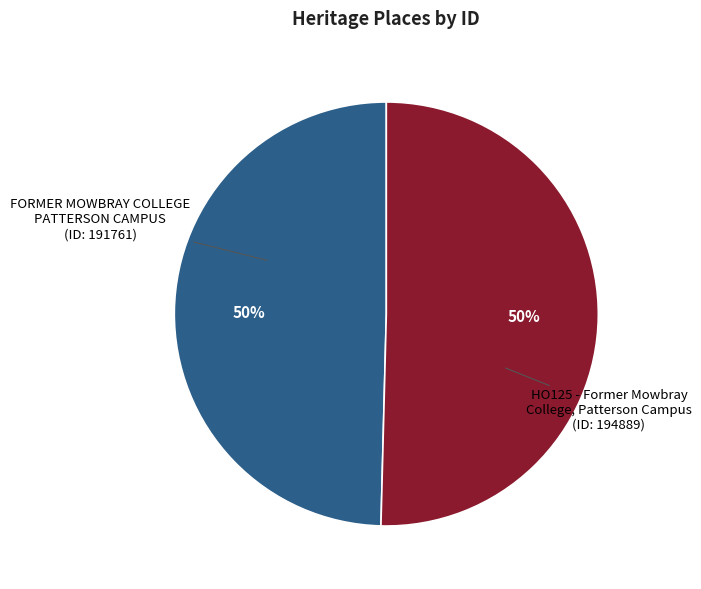

The FORMER MOWBRAY COLLEGE PATTERSON CAMPUS slice represents 50% of the pie. True or false?

True